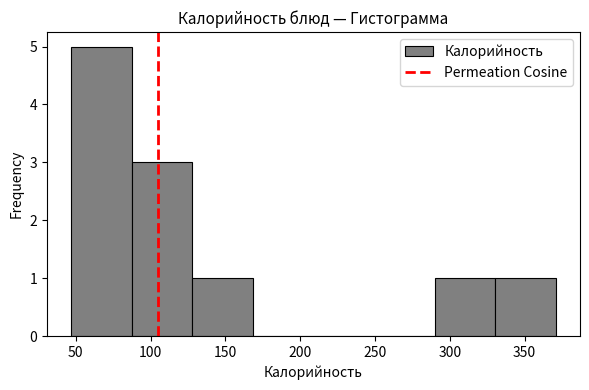

How tall is the bar that spans 290 to 330 on the x-axis? Neither the bar edges nor the heights are printed on the chart, so give them approximately, as read against the axes.

1